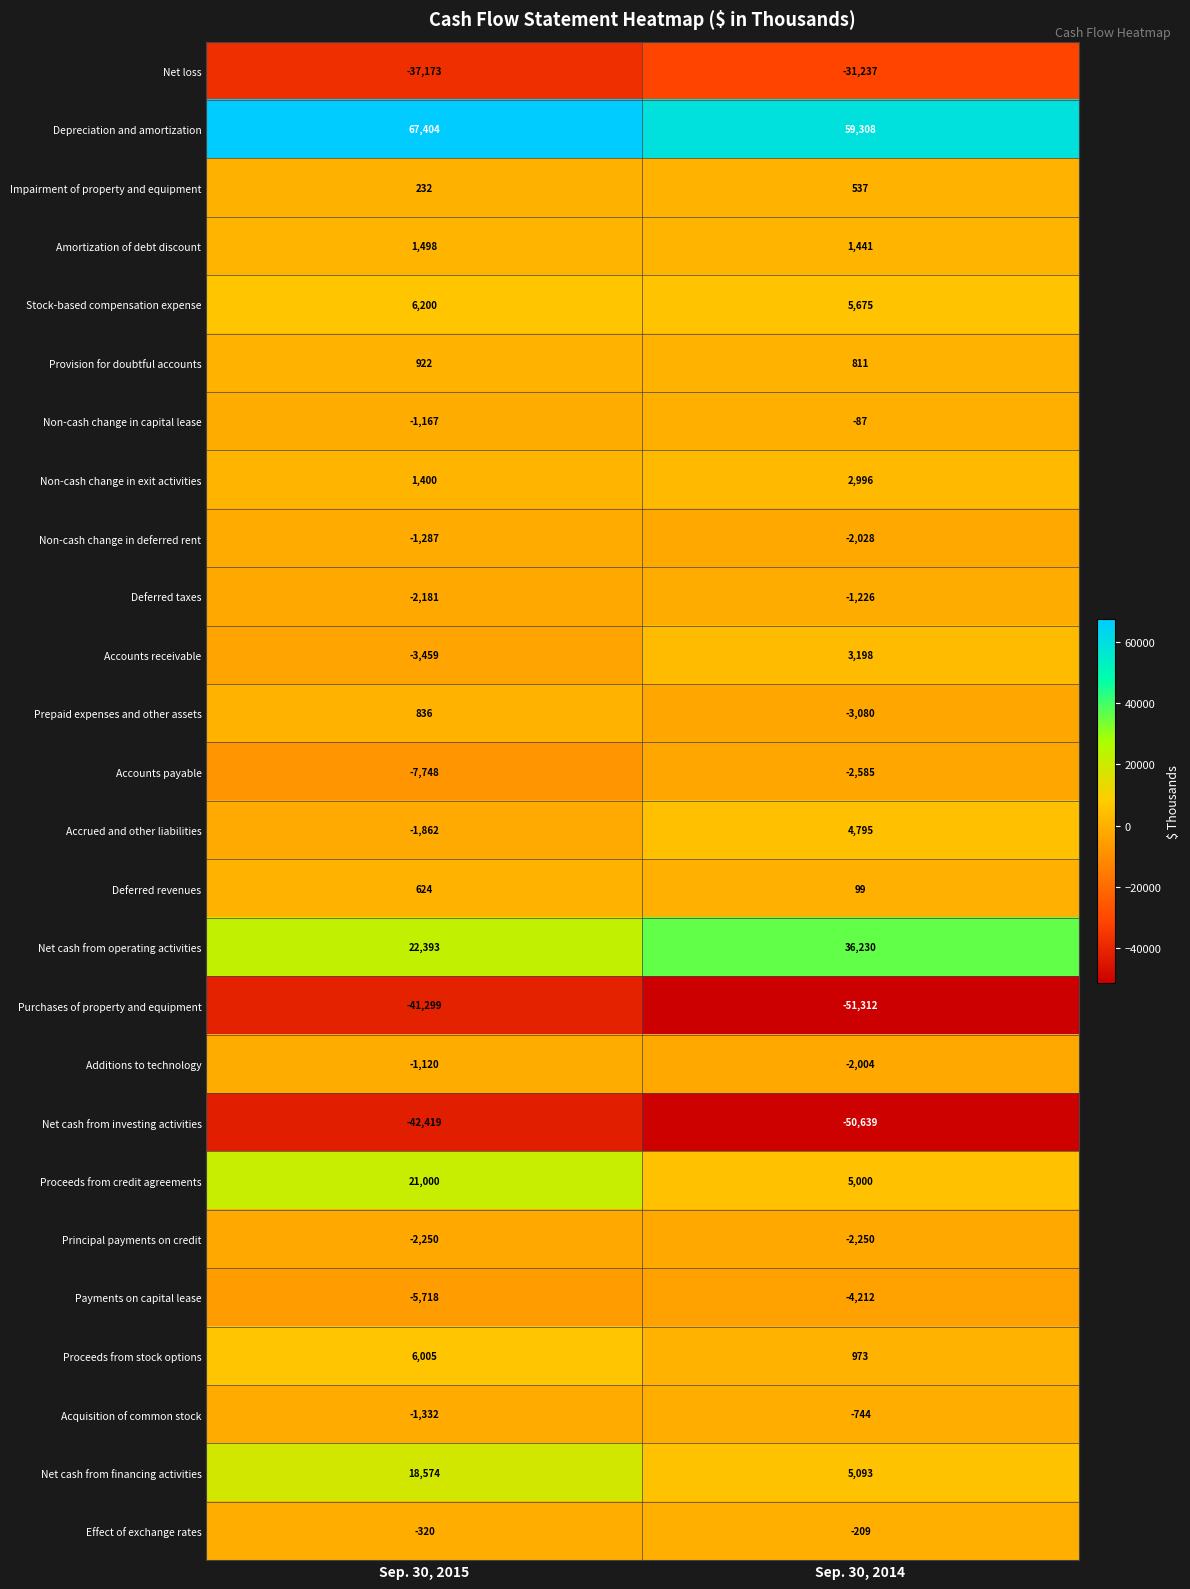

What is the sum of all Non-cash change in exit activities values?

4396